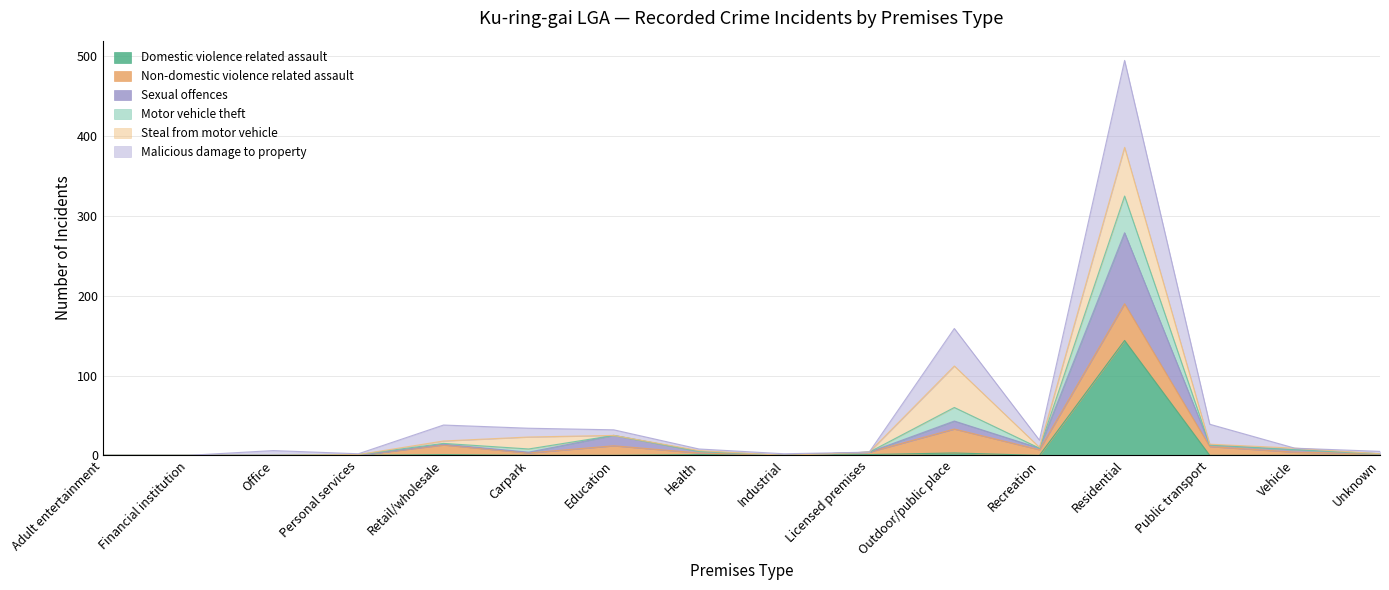

What is the maximum value for Domestic violence related assault?

144